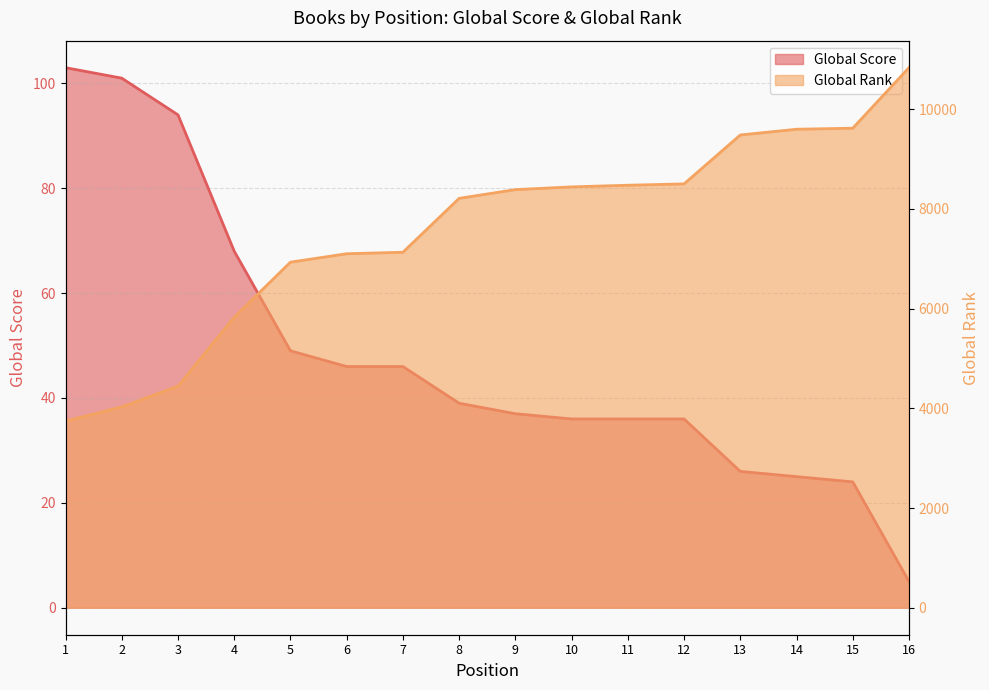

True or false: Global Rank has more than 1 interior local peaks.

False